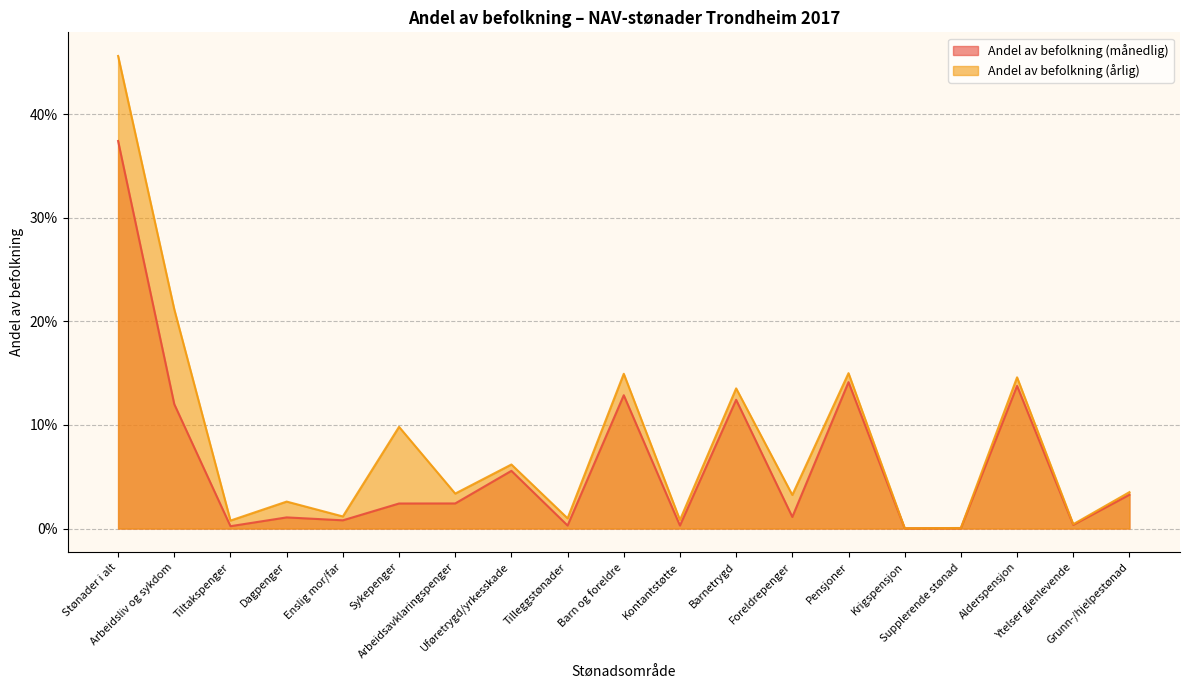

What are all the series names shown in the legend?

Andel av befolkning (månedlig), Andel av befolkning (årlig)